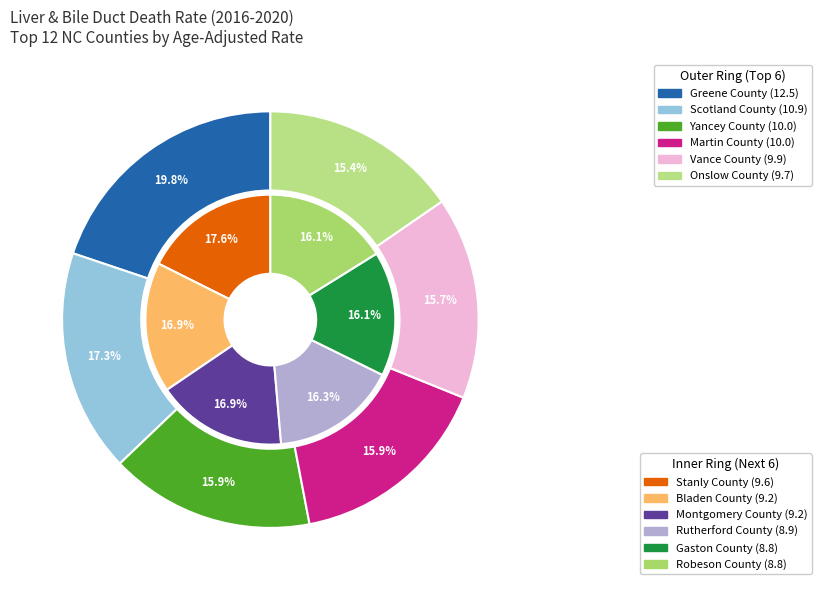

Does Montgomery County account for over 50% of the chart?

No